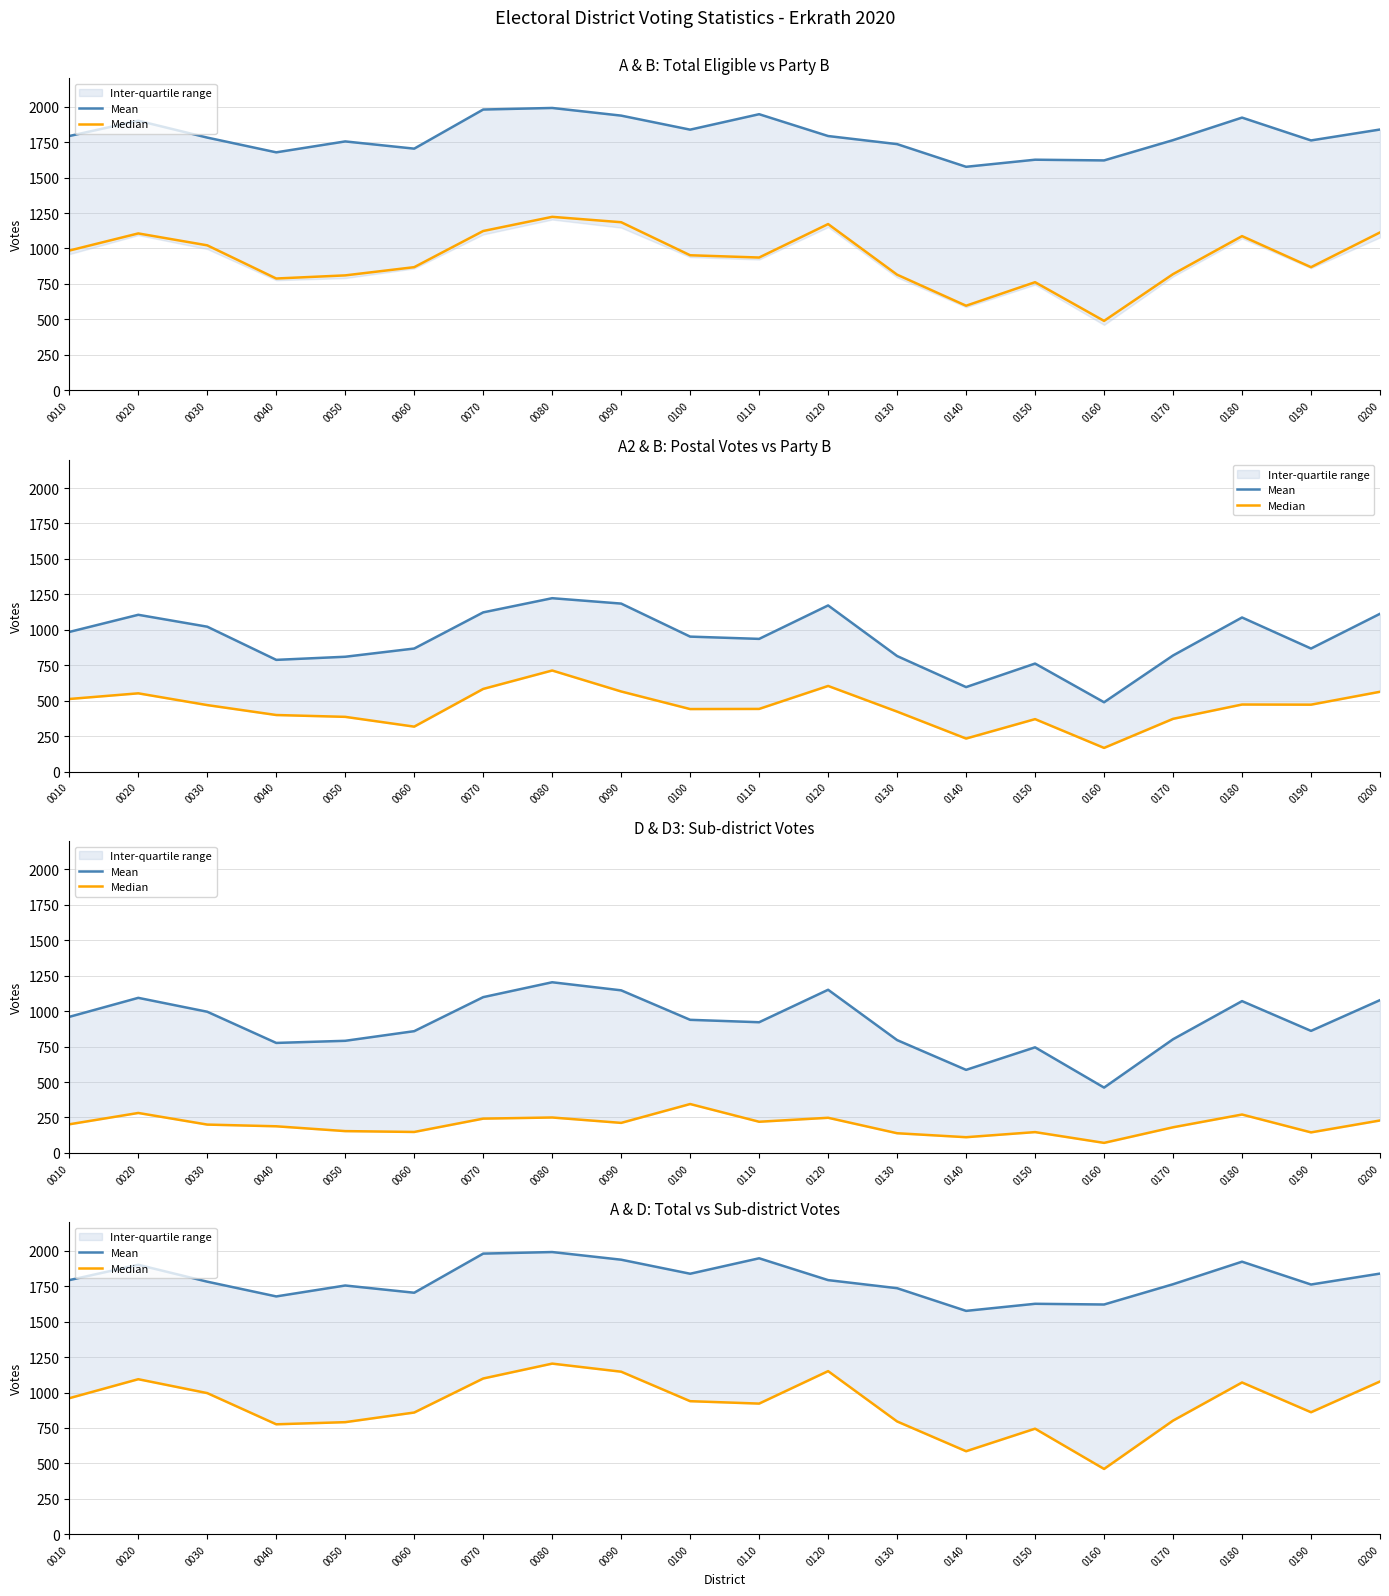

What is the difference between the highest and lowest values at 0110?

1025